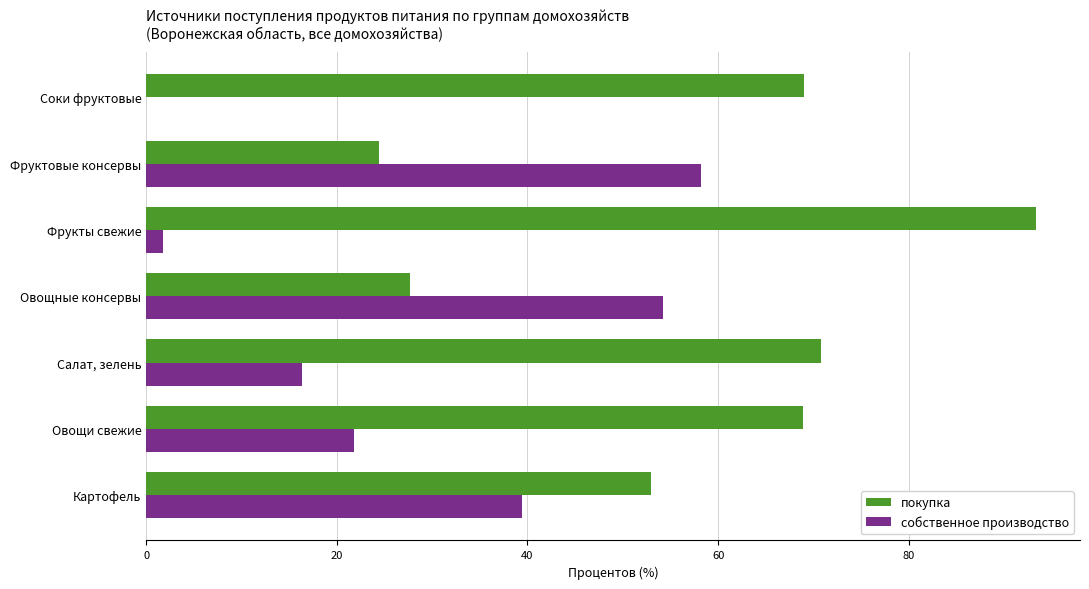

Which category has the highest value in the собственное производство series?

Фруктовые консервы